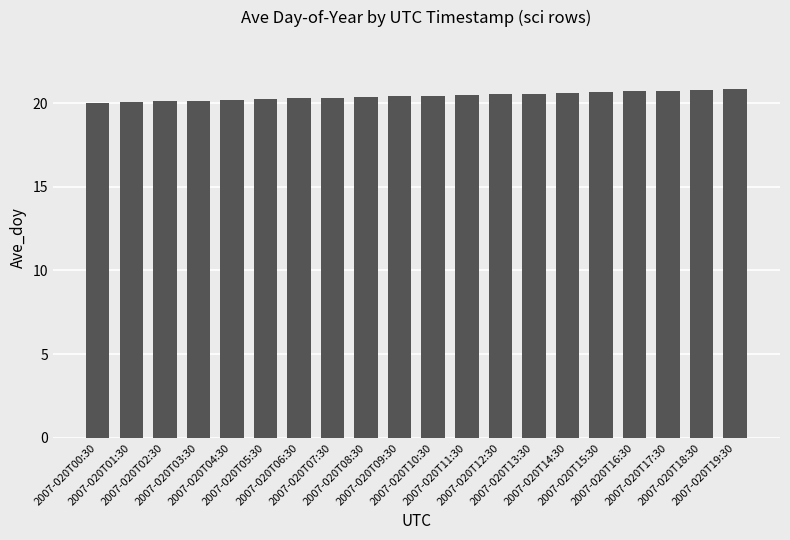

What is the average value?

20.4